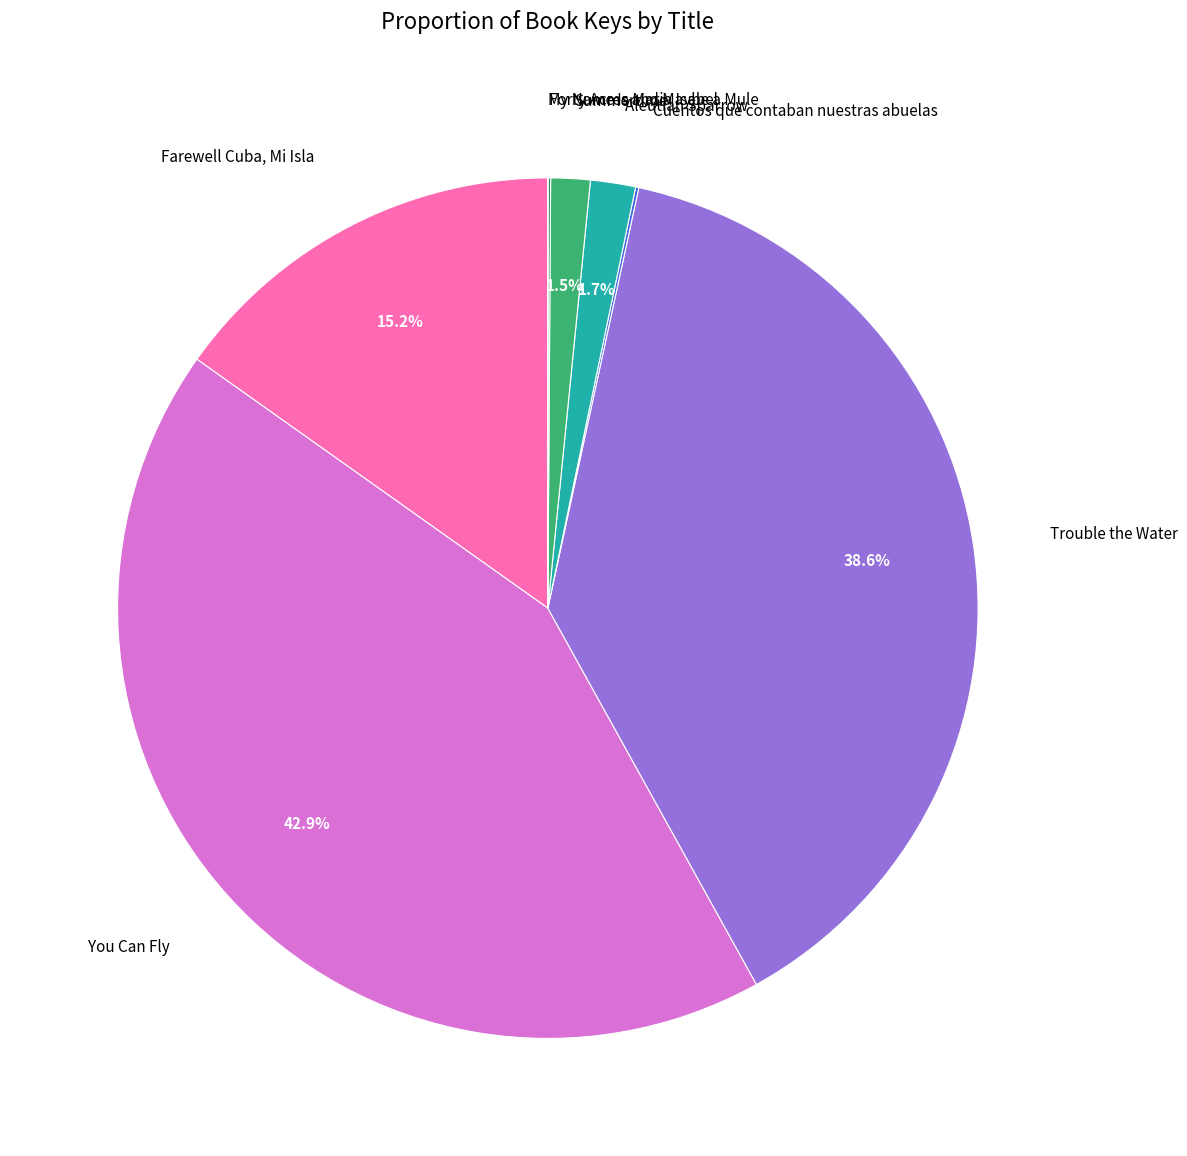

Is there any slice that represents more than half of the pie?

No